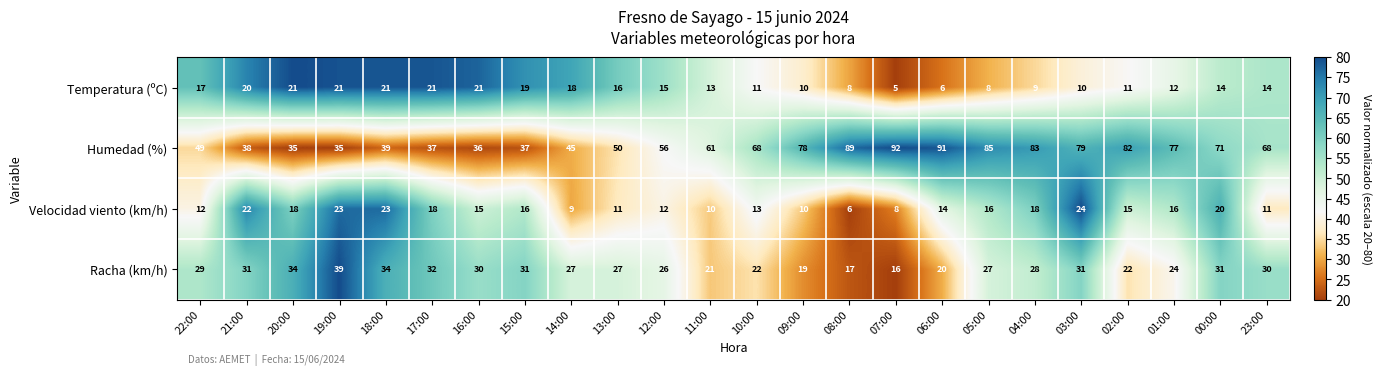

Rank the series at 15:00 from lowest to highest value.

Velocidad viento (km/h), Temperatura (ºC), Racha (km/h), Humedad (%)